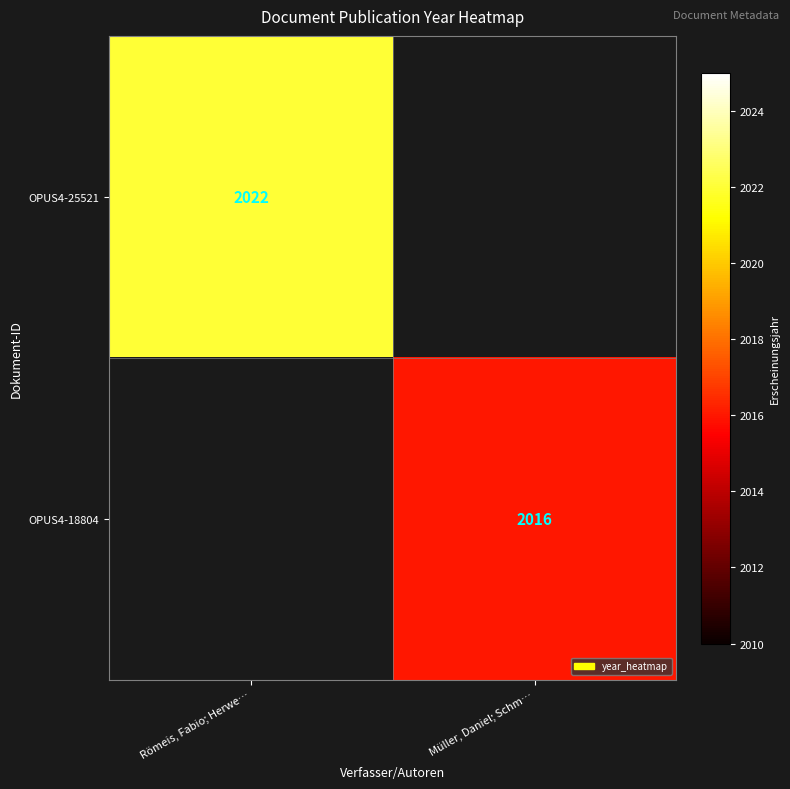

What is the maximum value shown in the chart?

2022